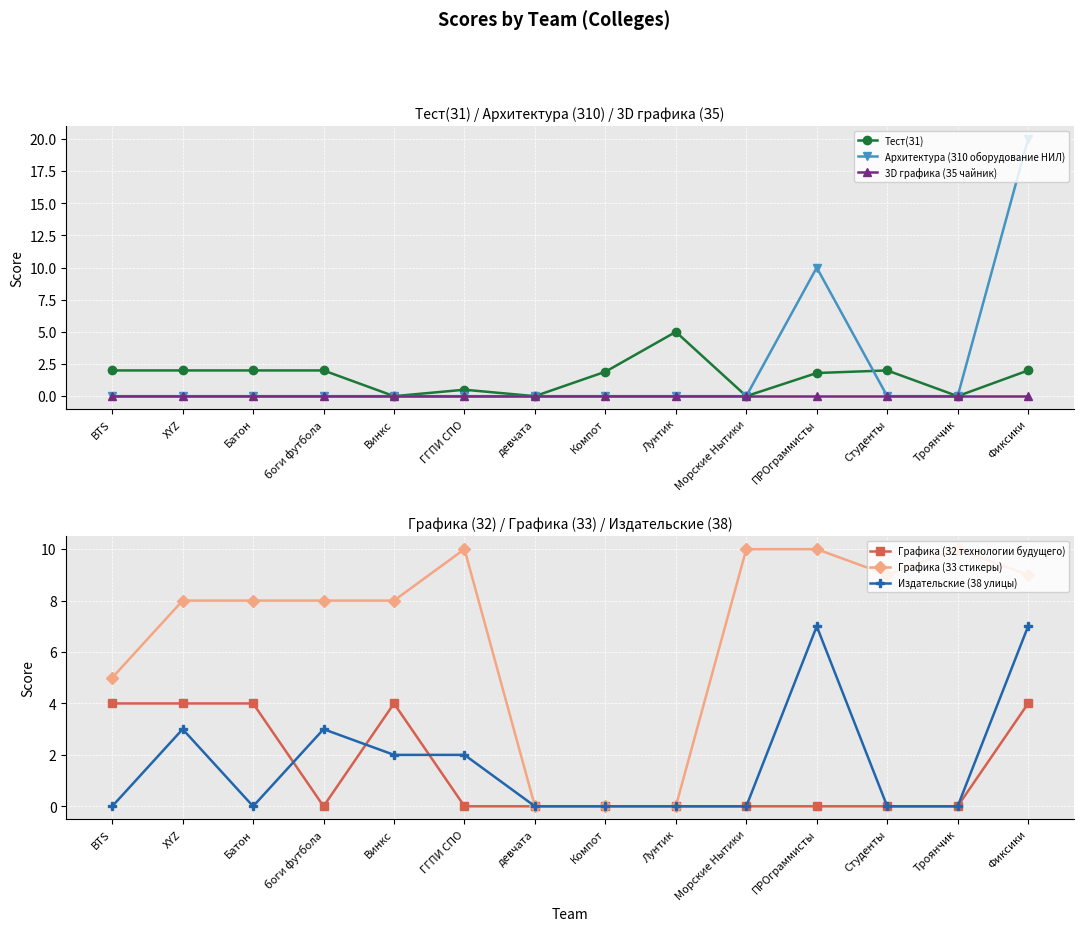

Which series has the widest spread of values?

Архитектура (З10 оборудование НИЛ)